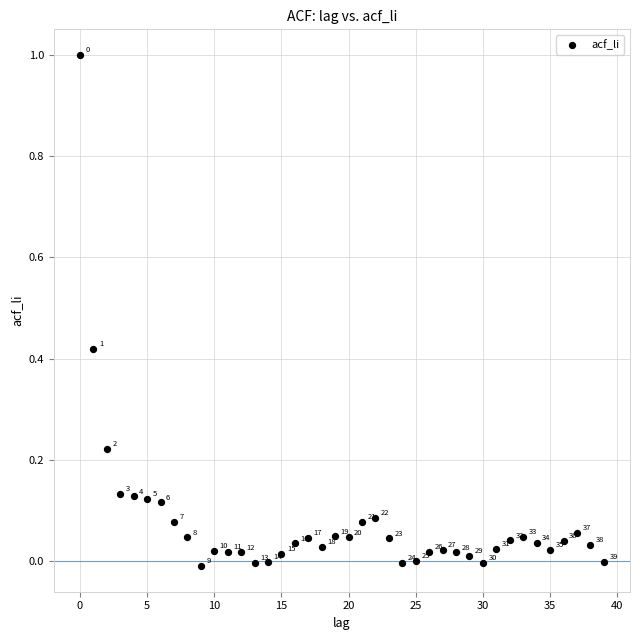

Count the number of points in this scatter plot.

40